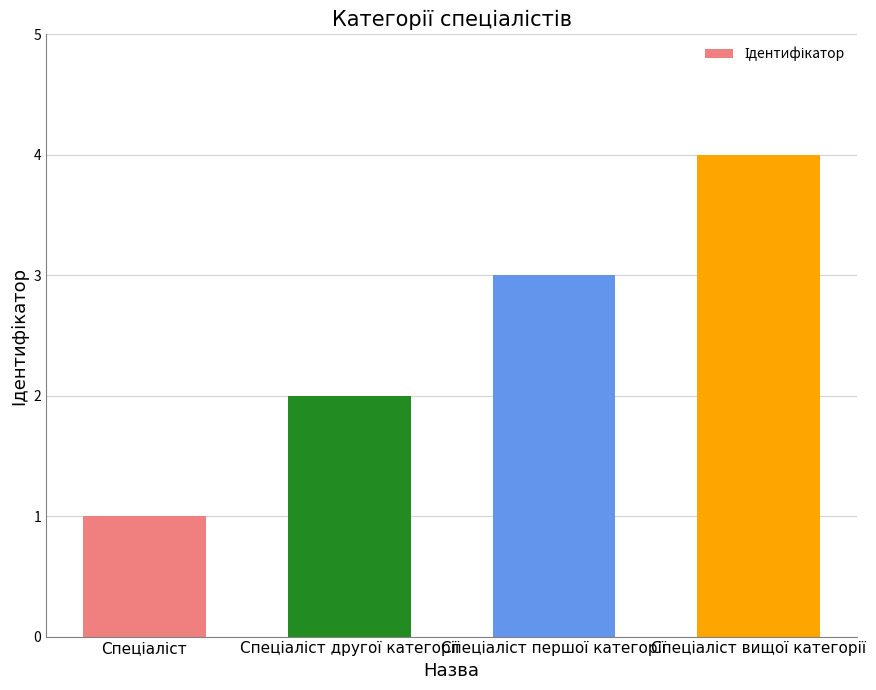

How many values are between 2 and 4?

3